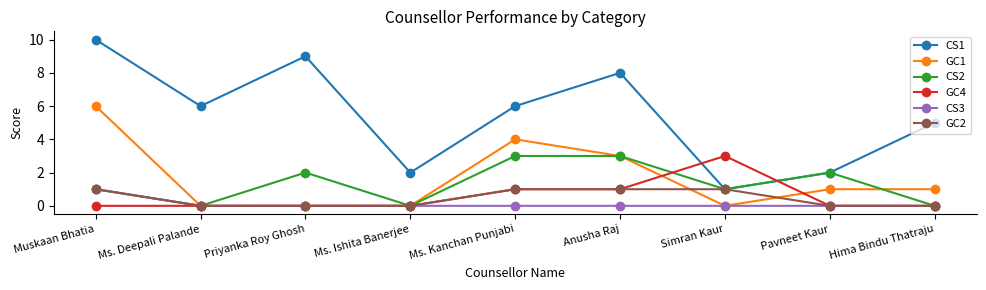

What are all the series names shown in the legend?

CS1, GC1, CS2, GC4, CS3, GC2